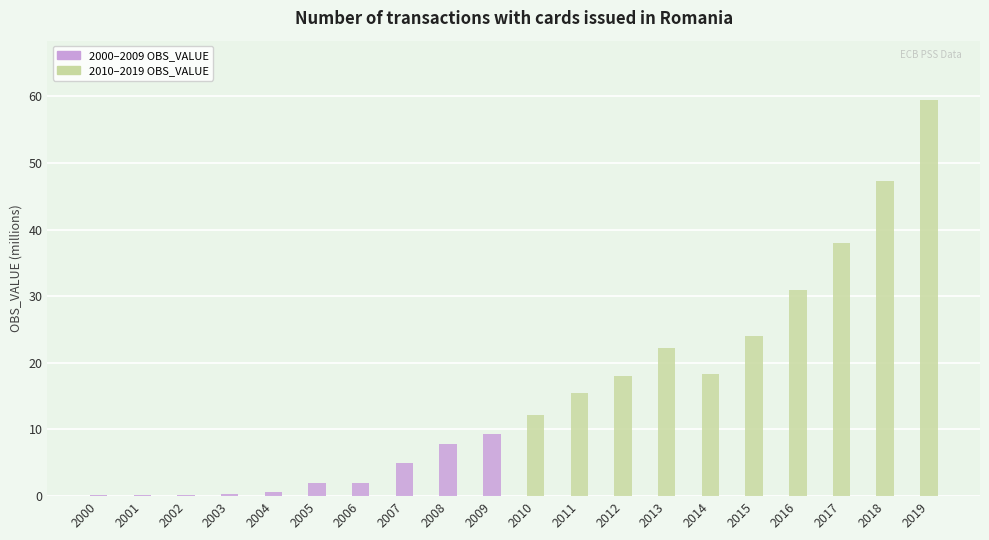

What are all the series names shown in the legend?

2000–2009 OBS_VALUE, 2010–2019 OBS_VALUE